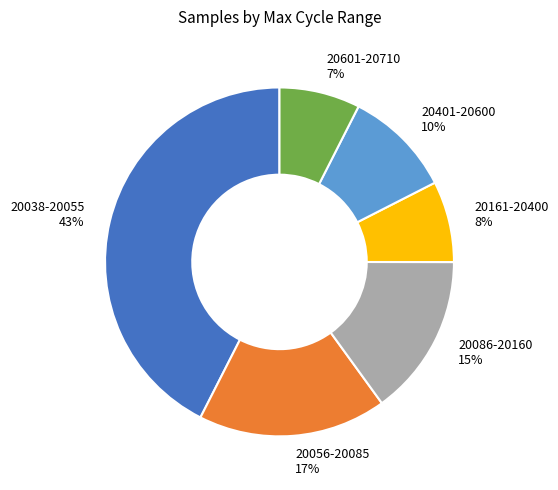

Do 20056-20085 17% and 20401-20600 10% together represent more than half of the pie?

No